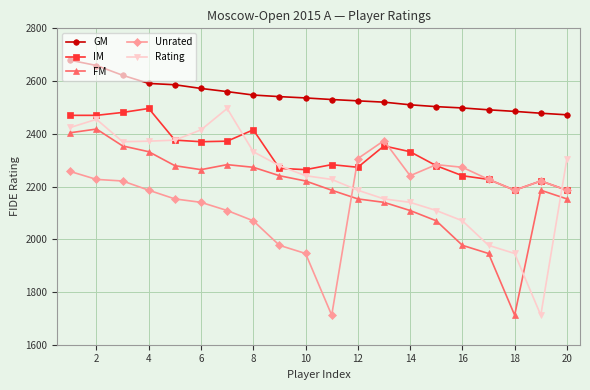

True or false: Rating and GM intersect in this chart.

False